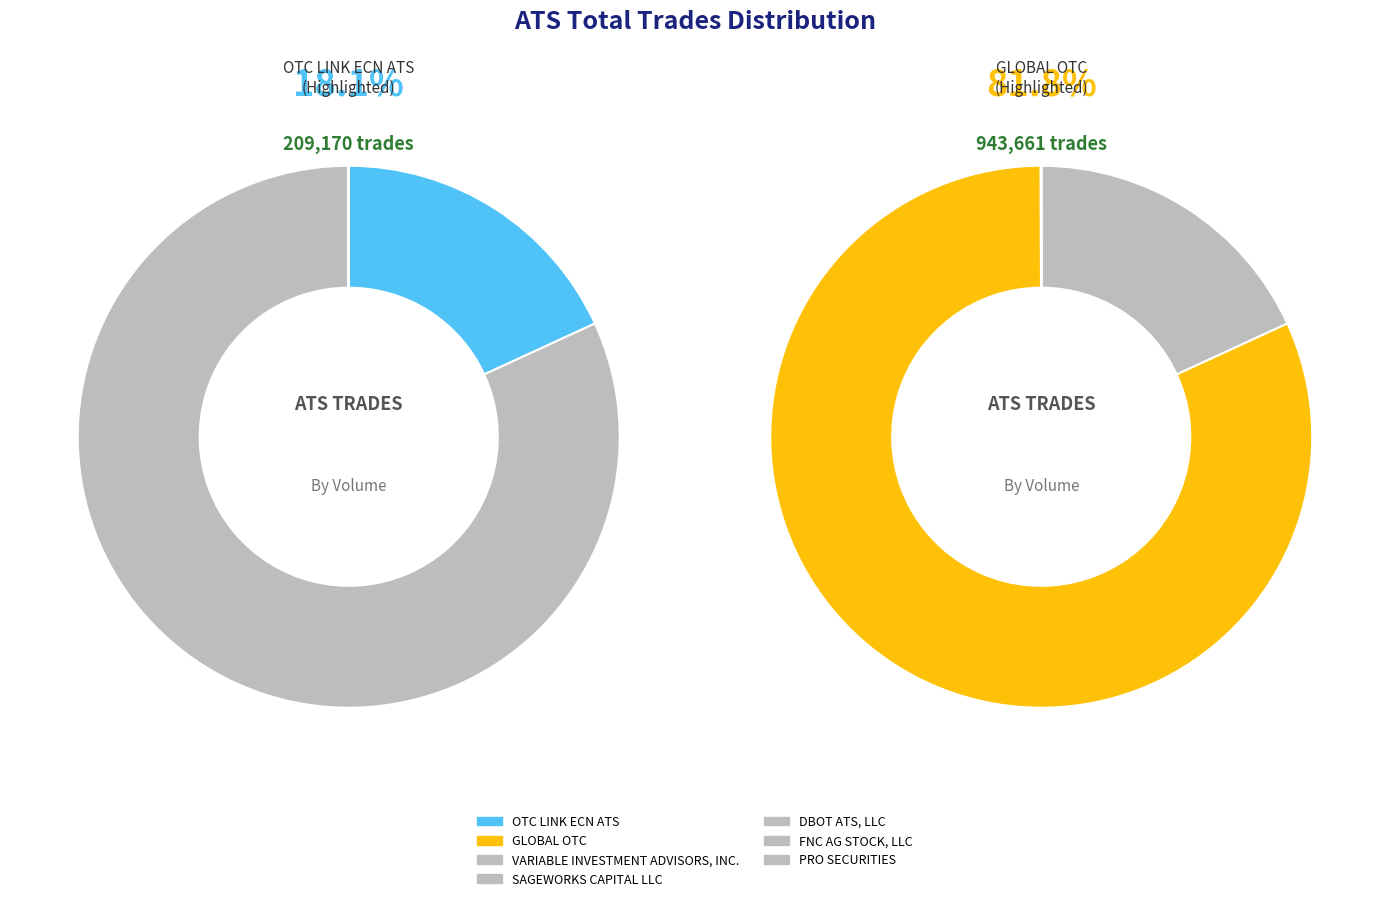

True or false: VARIABLE INVESTMENT
ADVISORS, INC. accounts for 1% of the total.

False